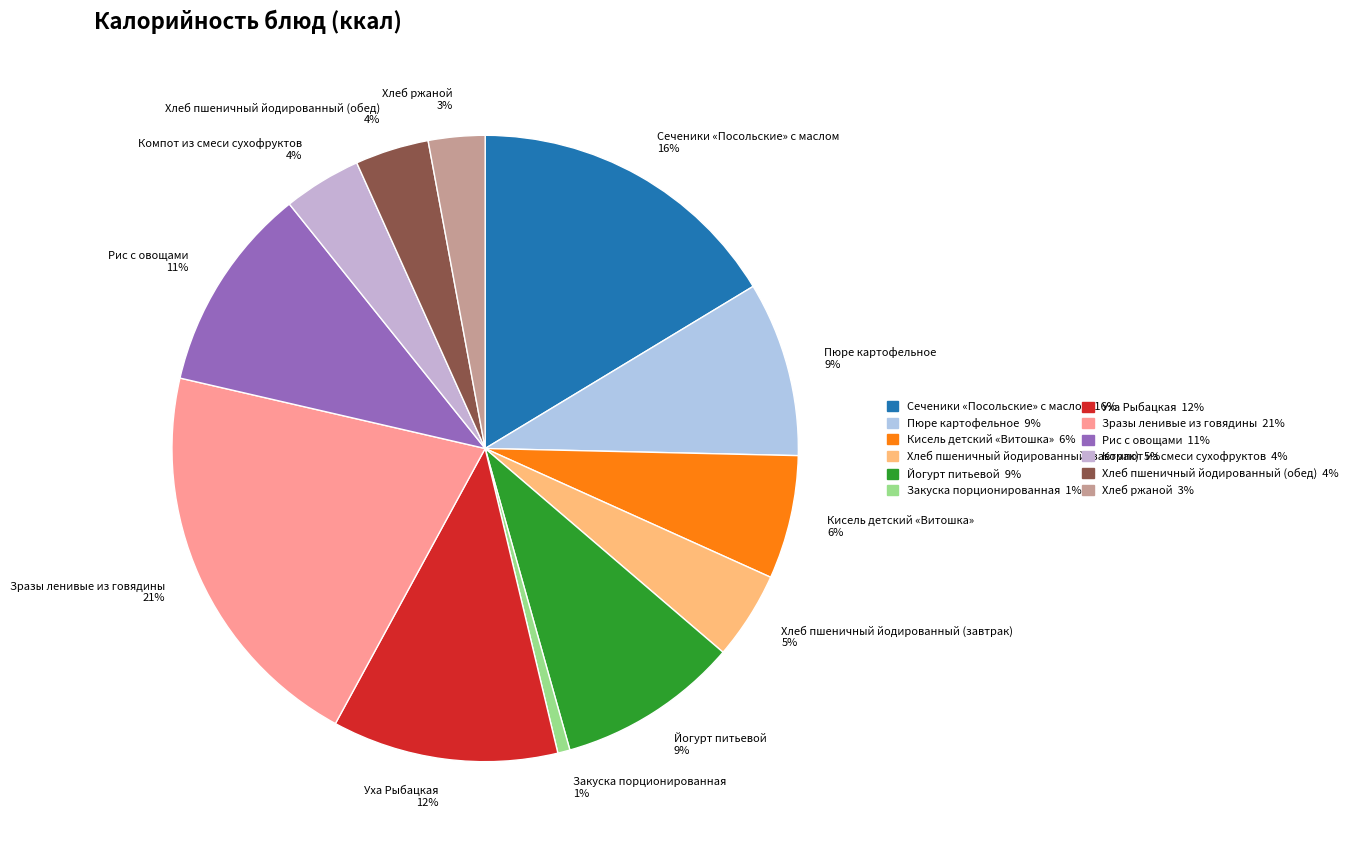

To the nearest percent, what is the combined percentage of Йогурт питьевой and Рис с овощами?

20%